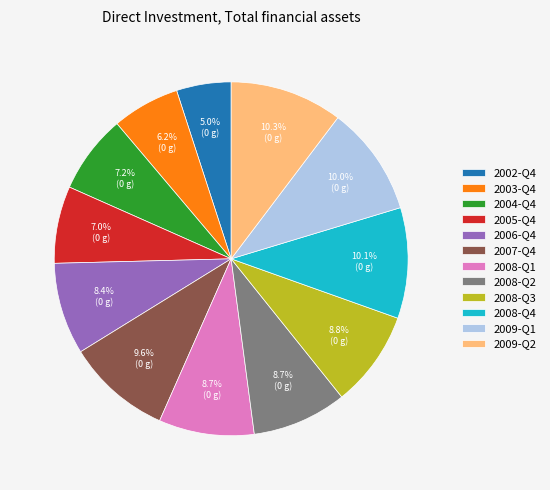

True or false: 2008-Q4 accounts for 10% of the total.

True